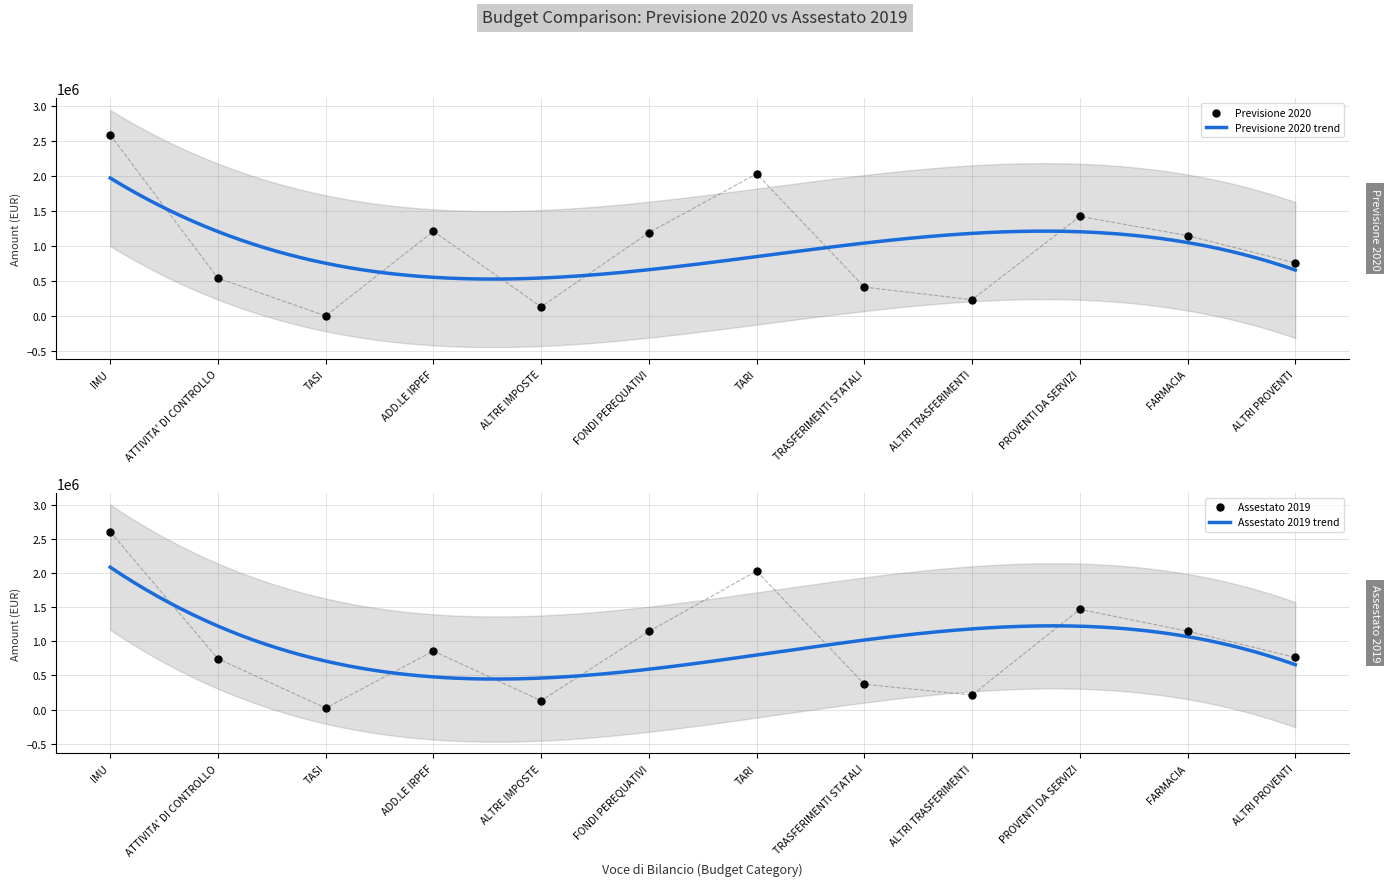

Which series has the widest spread of Y values?

Previsione 2020